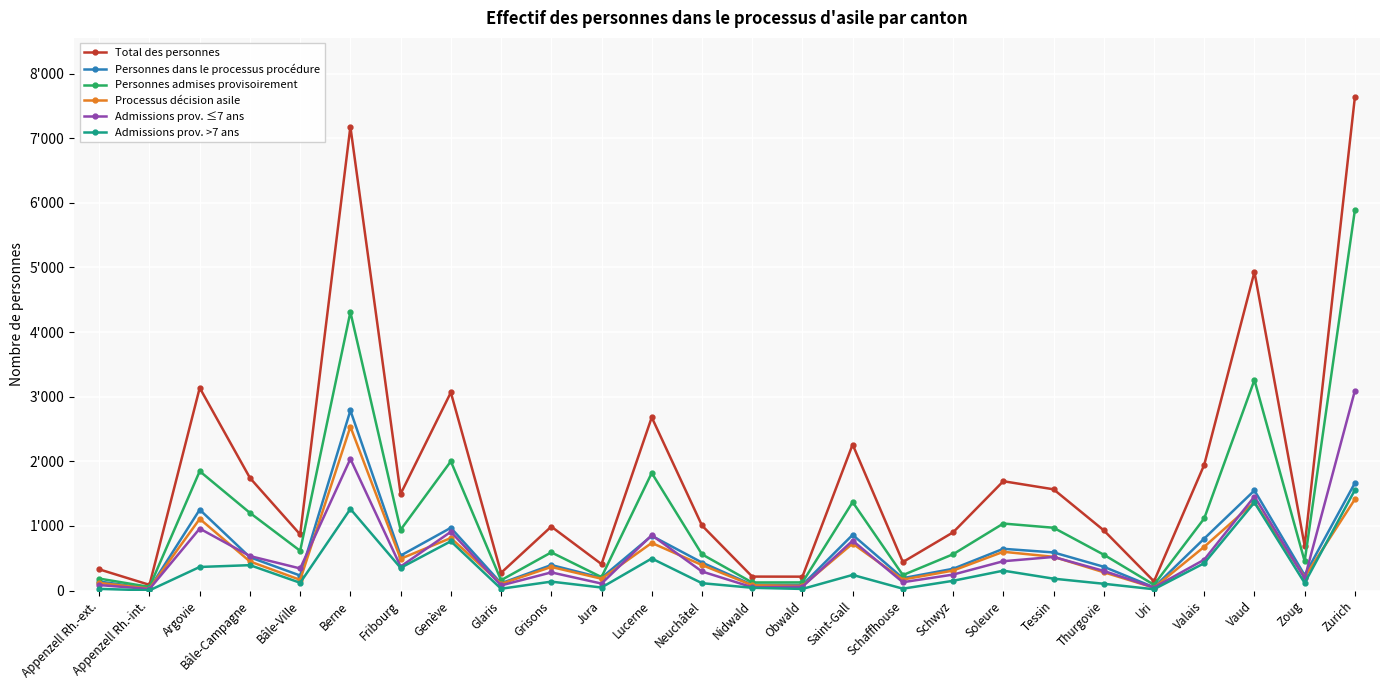

Does the chart have visible grid lines?

Yes